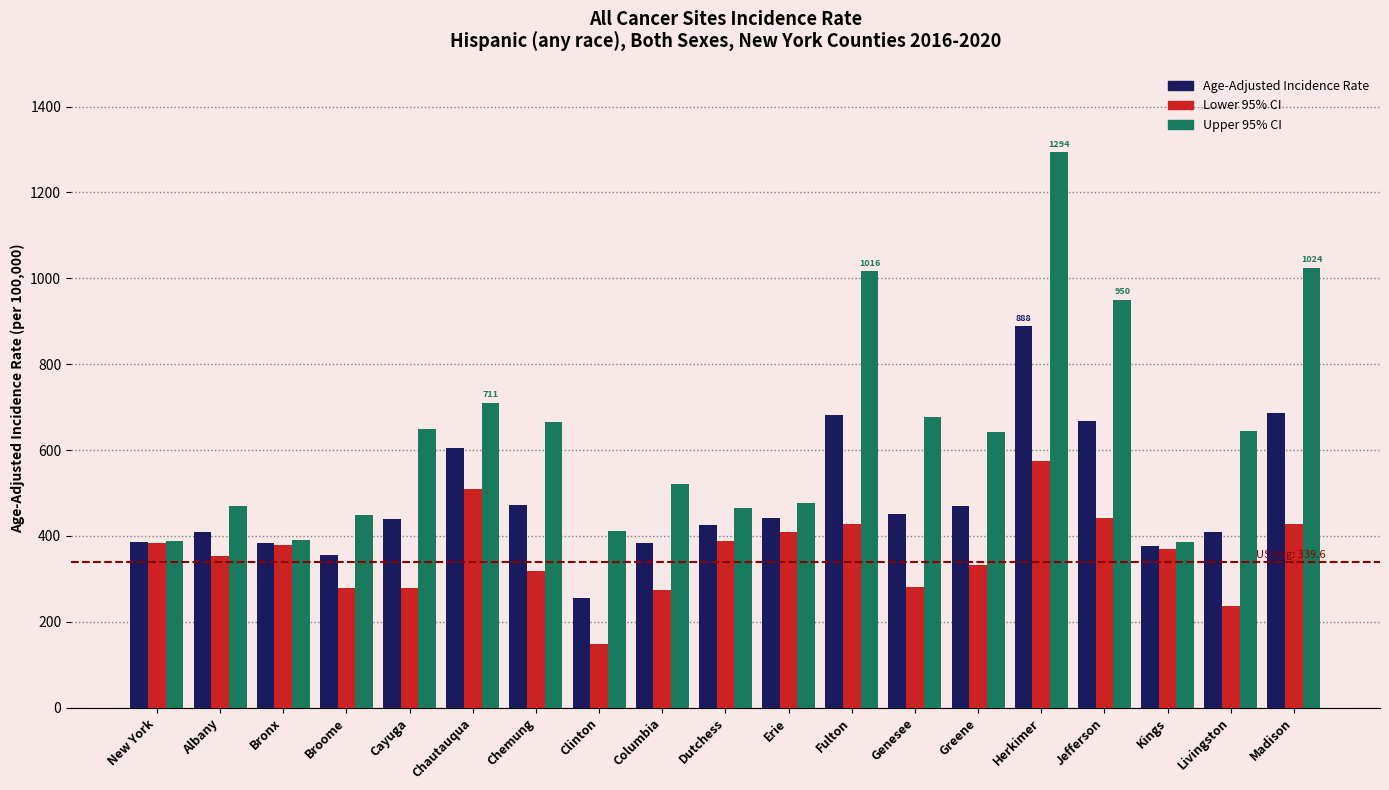

What is the difference between the Upper 95% CI values at Madison and Chemung?

358.1